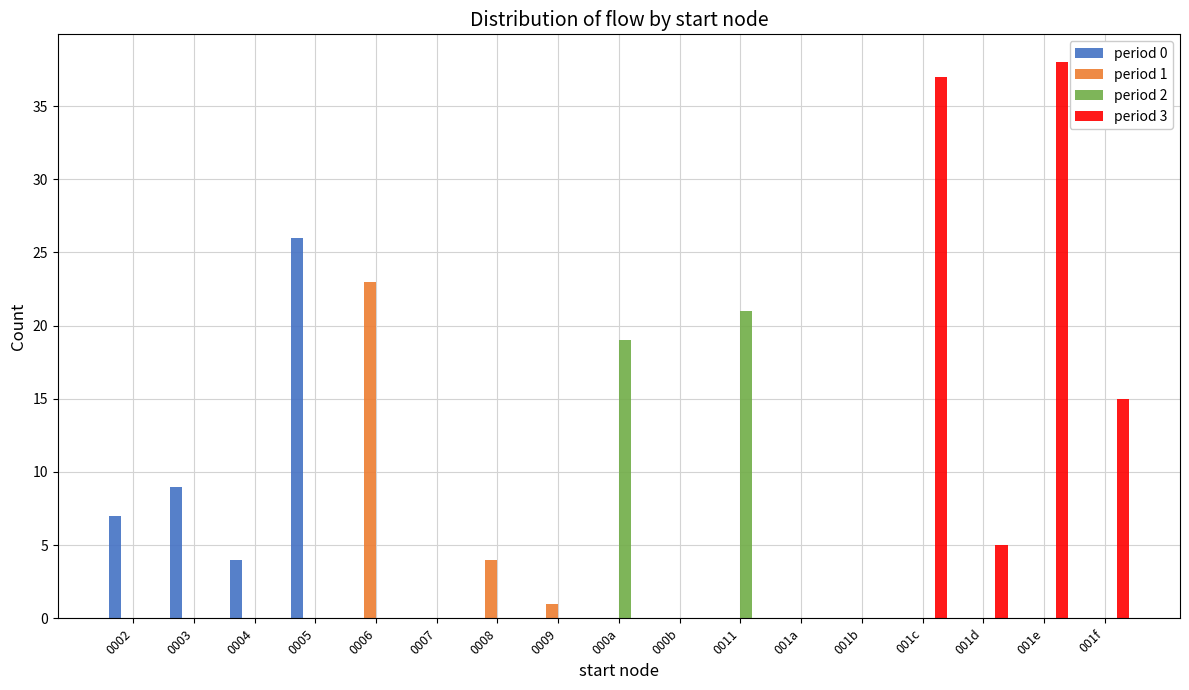

What is the total value across all series at 0011?

21